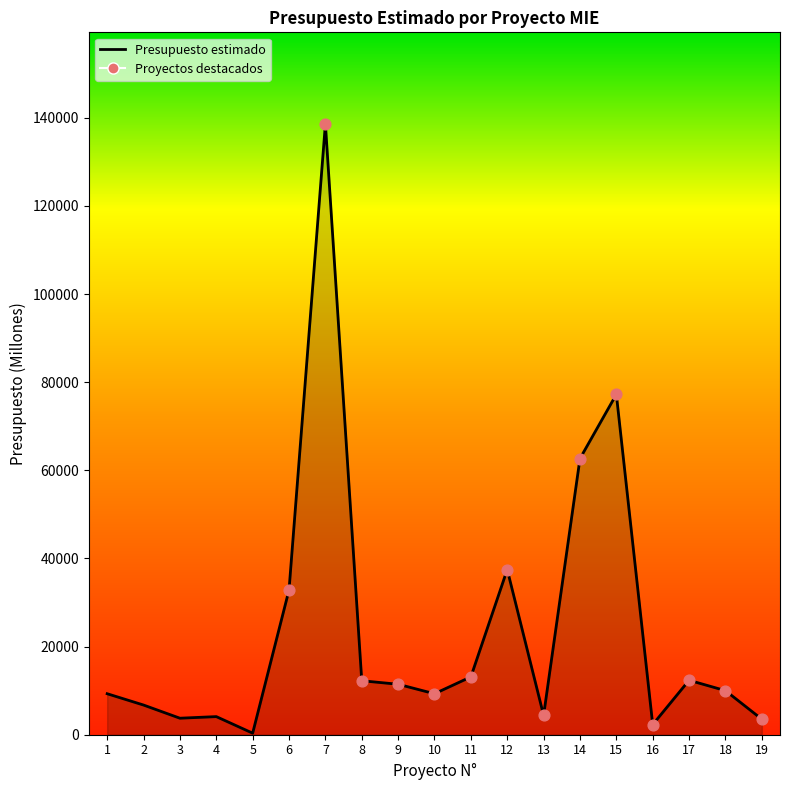

What is the change in value from 3 to 9?

+7708